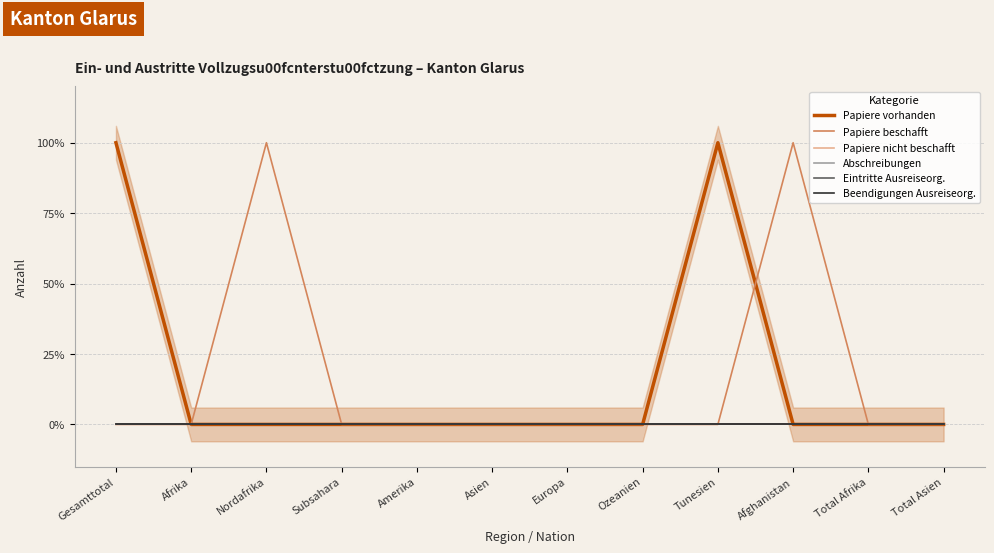

Which category has the highest value in the Abschreibungen series?

Gesamttotal